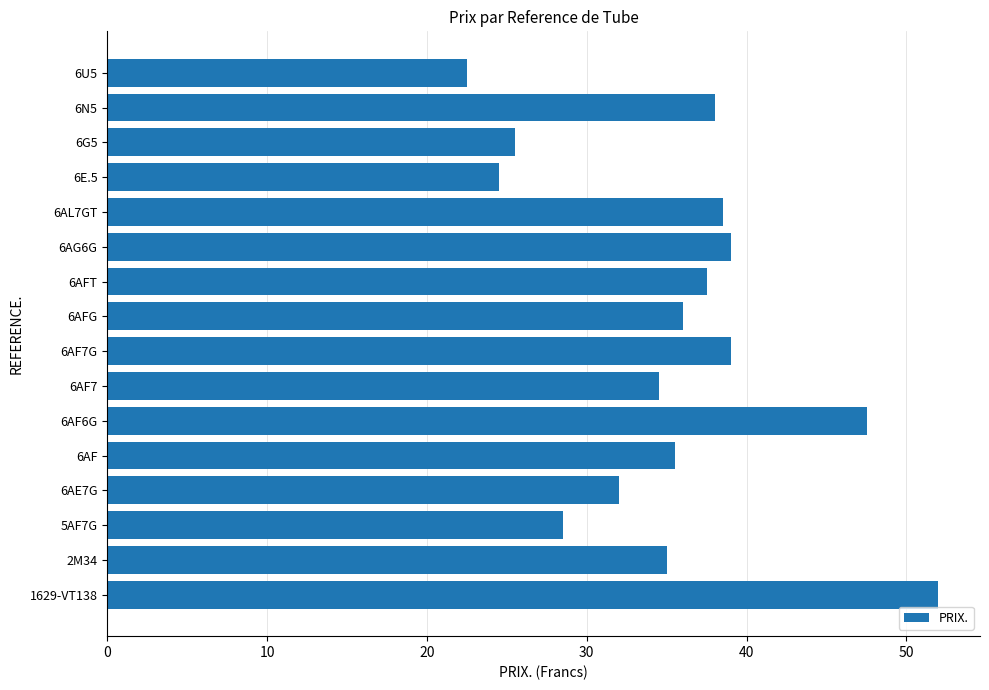

At which category does the chart reach its minimum across all series?

6U5